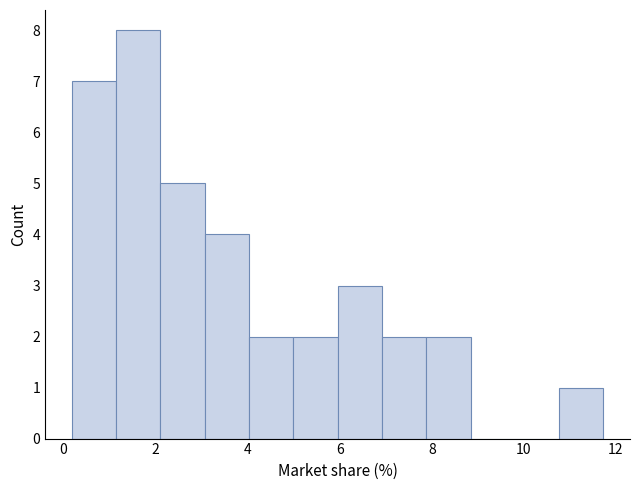

Reading left to right, list every bar in this chart as the range it spans on the x-axis followed by its height. Neither the bar edges nor the heights are printed on the chart, so give them approximately, as read against the axes.

0.2 to 1.2: 7
1.2 to 2.2: 8
2.2 to 3.0: 5
3.0 to 4.0: 4
4.0 to 5.0: 2
5.0 to 6.0: 2
6.0 to 7.0: 3
7.0 to 7.8: 2
7.8 to 8.8: 2
8.8 to 9.8: 0
9.8 to 10.8: 0
10.8 to 11.8: 1